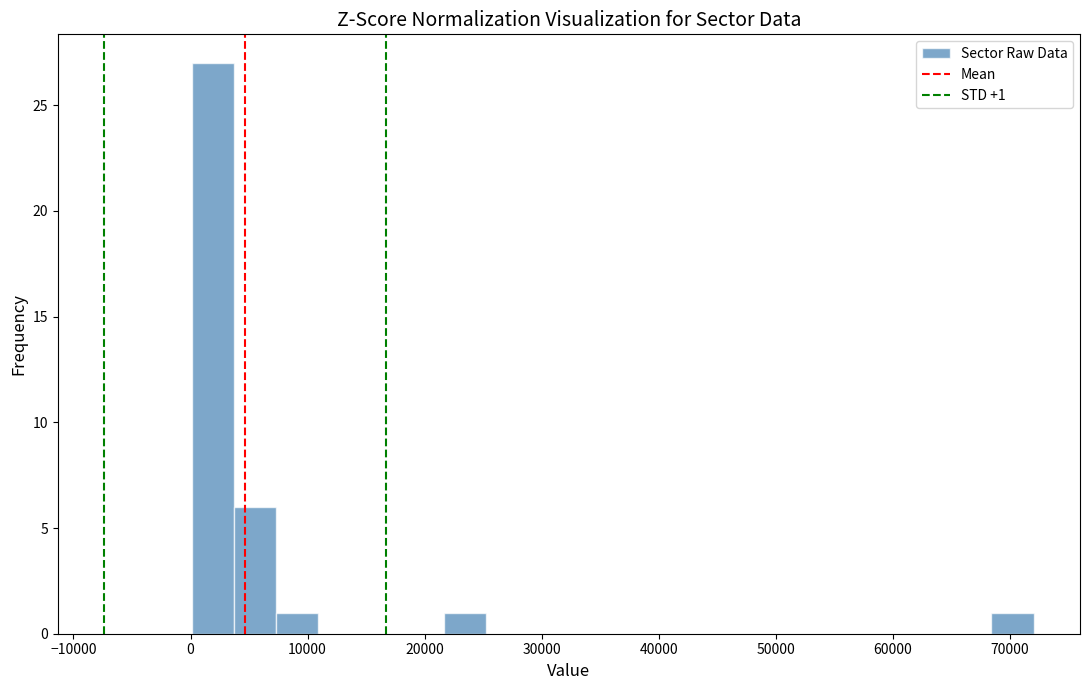

Read against the x-axis, roughly where is the centre of the tallest bar?

2000